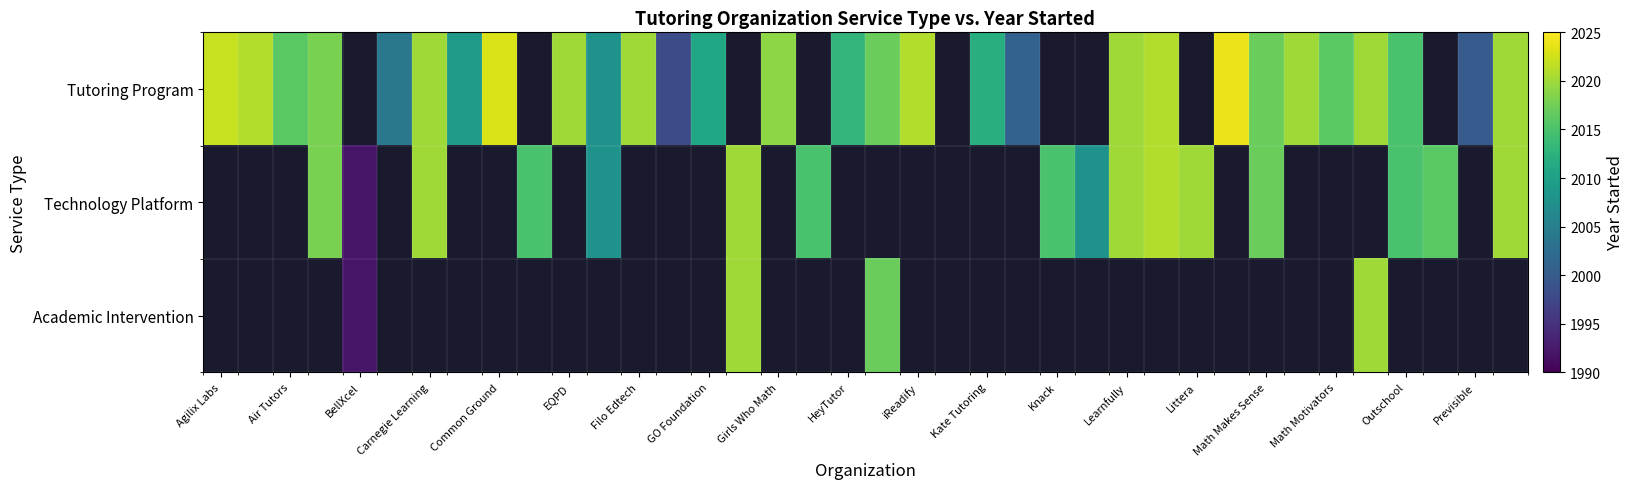

What is the minimum value shown in the chart?

1992.0